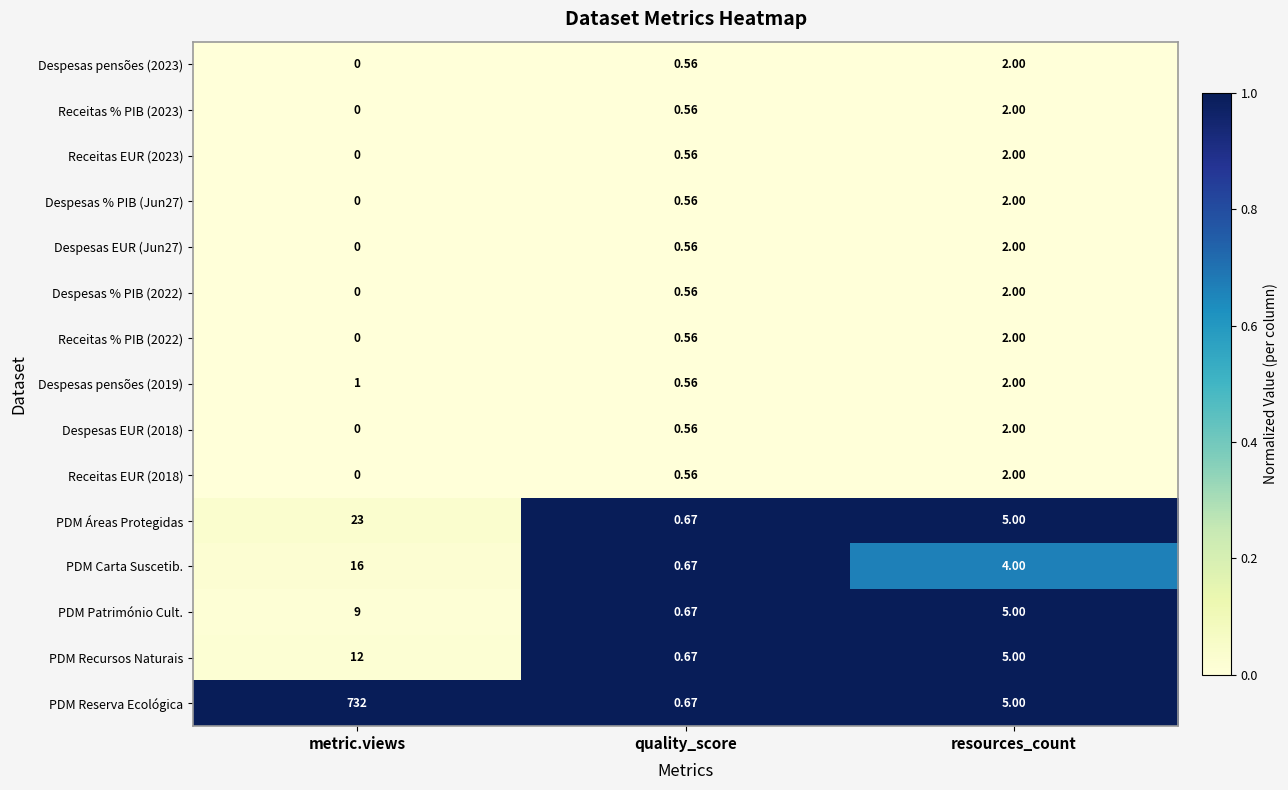

At which category does the chart reach its minimum across all series?

metric.views